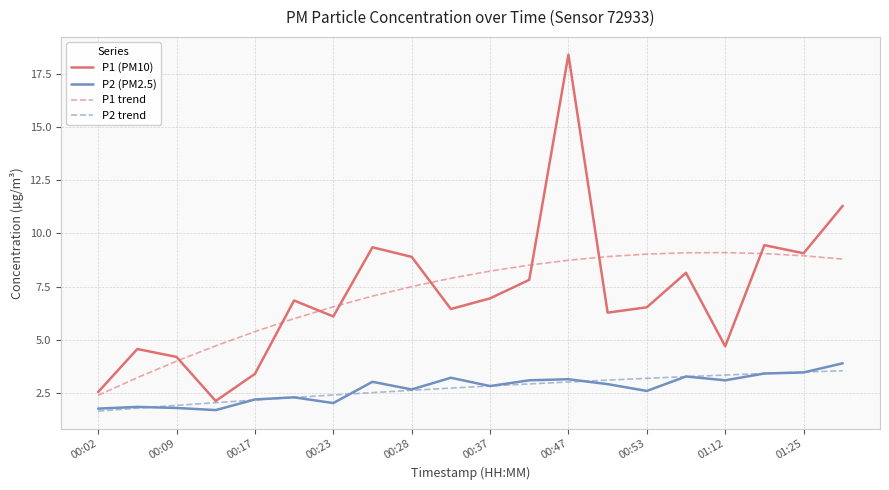

What is the minimum value shown in the chart?

1.7